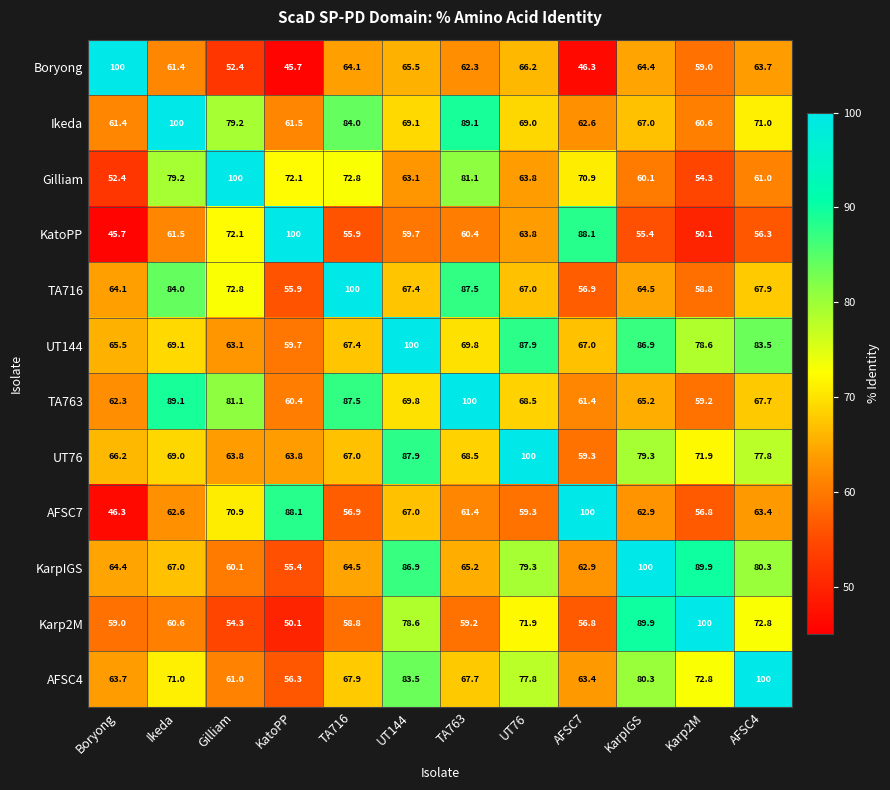

The Ikeda series shows 100.6 at AFSC7. True or false?

False